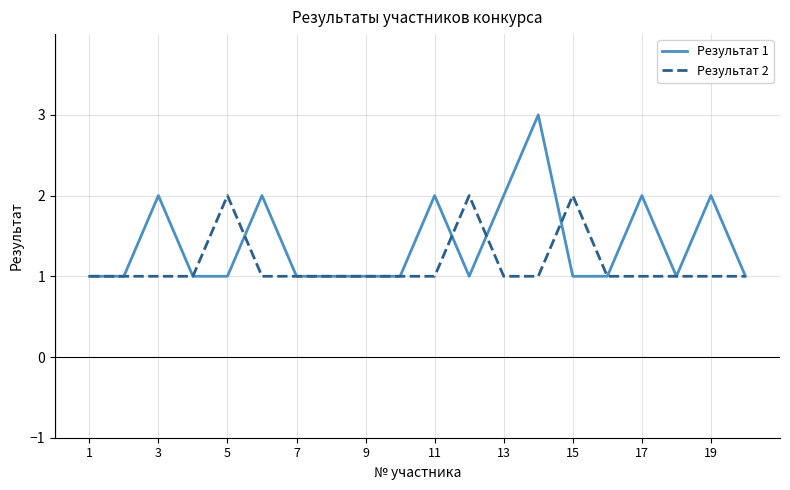

Which series has the largest total across all categories?

Результат 1